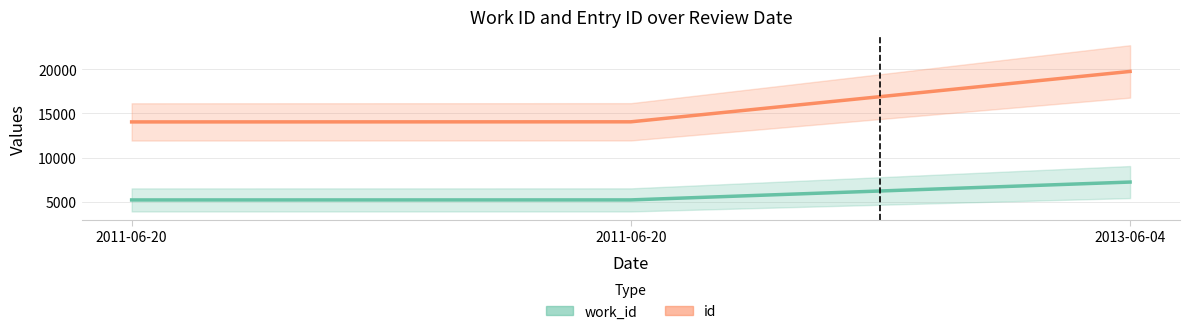

Reading left to right, list all the values displayed in this chart.

work_id: 5215	5219	7236
id: 14030	14042	19733